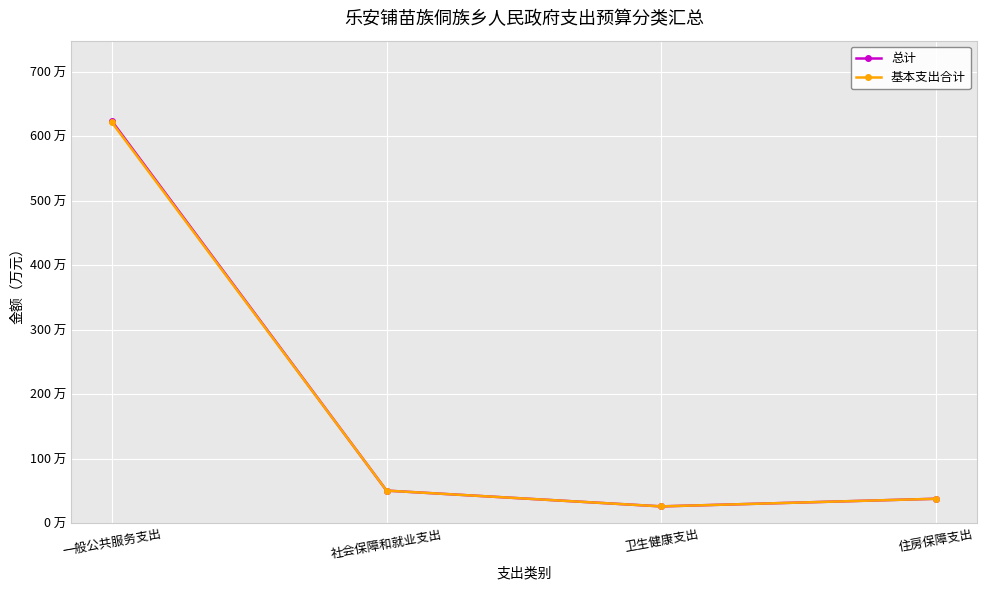

What is the difference between the 基本支出合计 values at 社会保障和就业支出 and 住房保障支出?

12.6